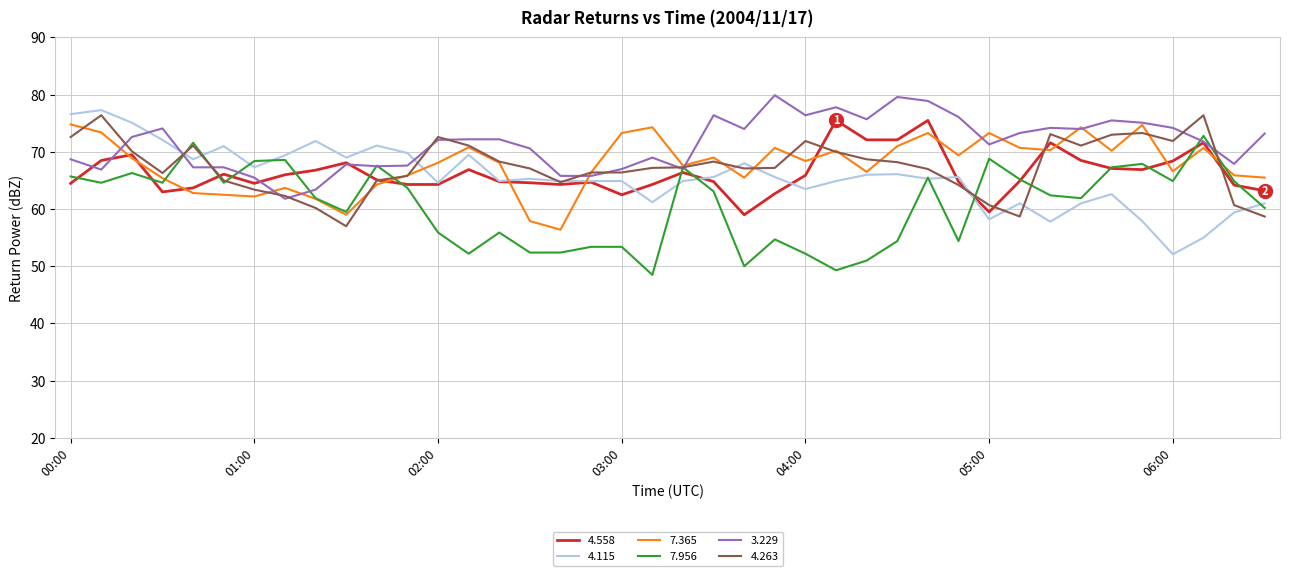

What is the maximum value for 4.263?

76.4